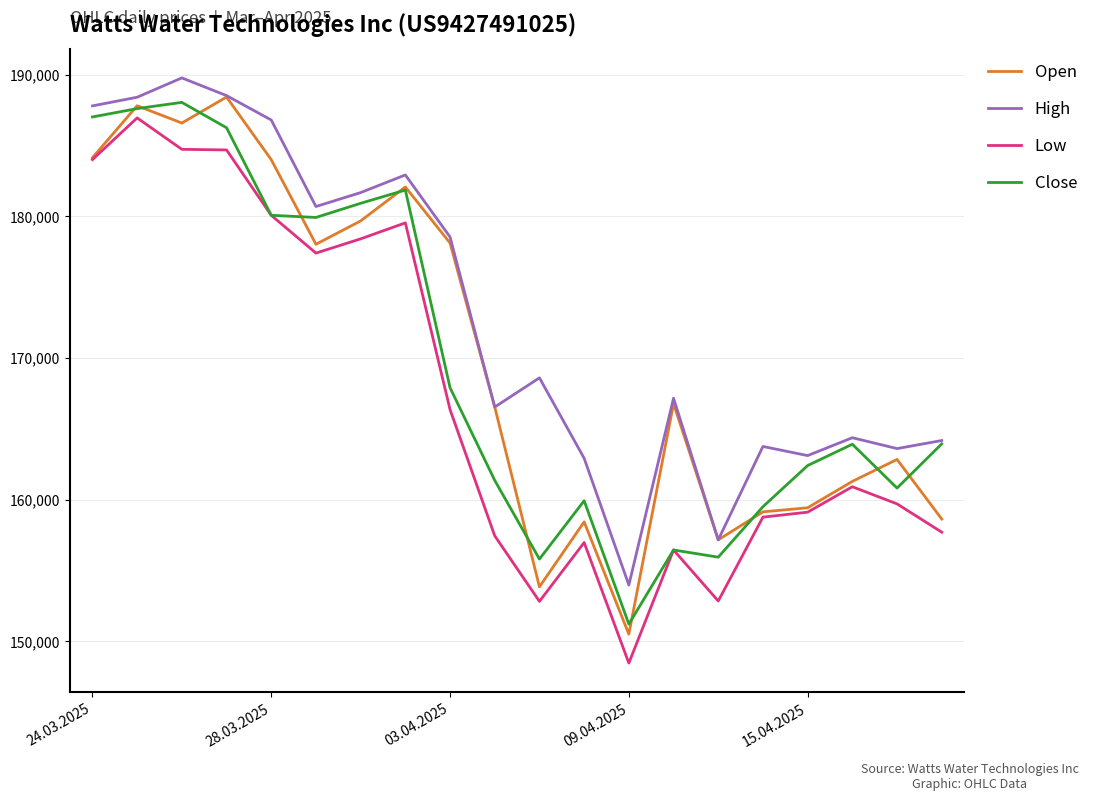

What is the lowest value of the Open series?

150508